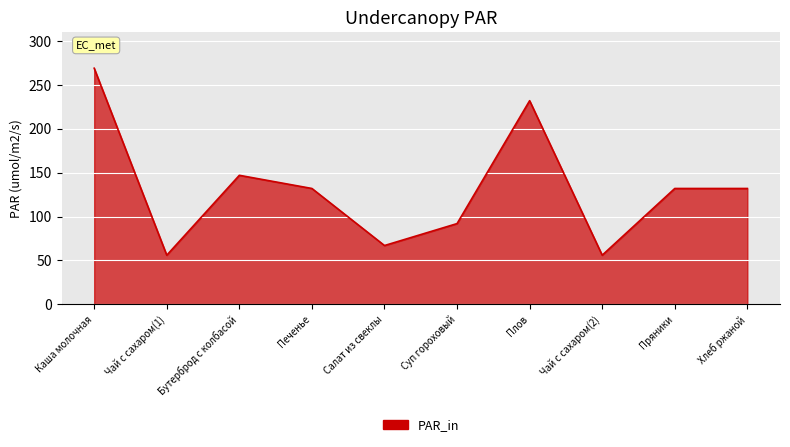

What value does the data have at Каша молочная, to the nearest 5?

270